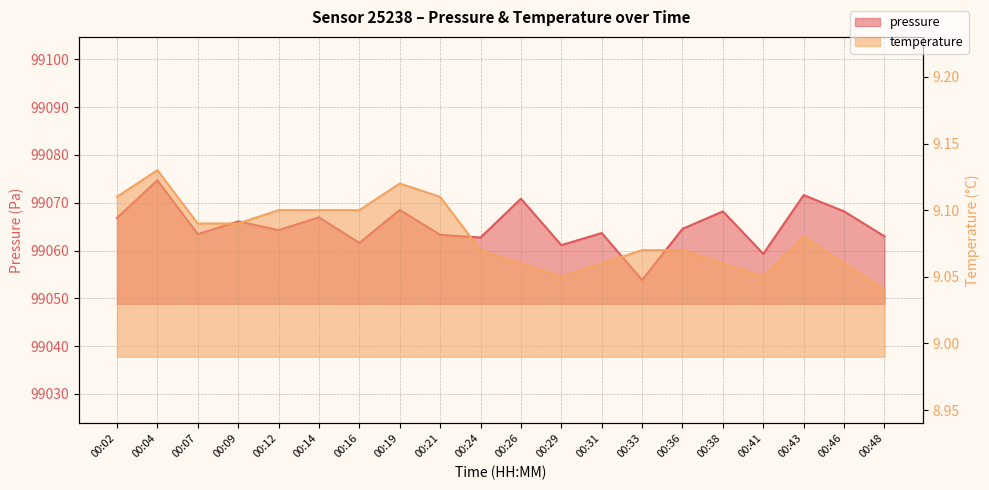

The value of pressure at 00:41 is 52492.8. True or false?

False